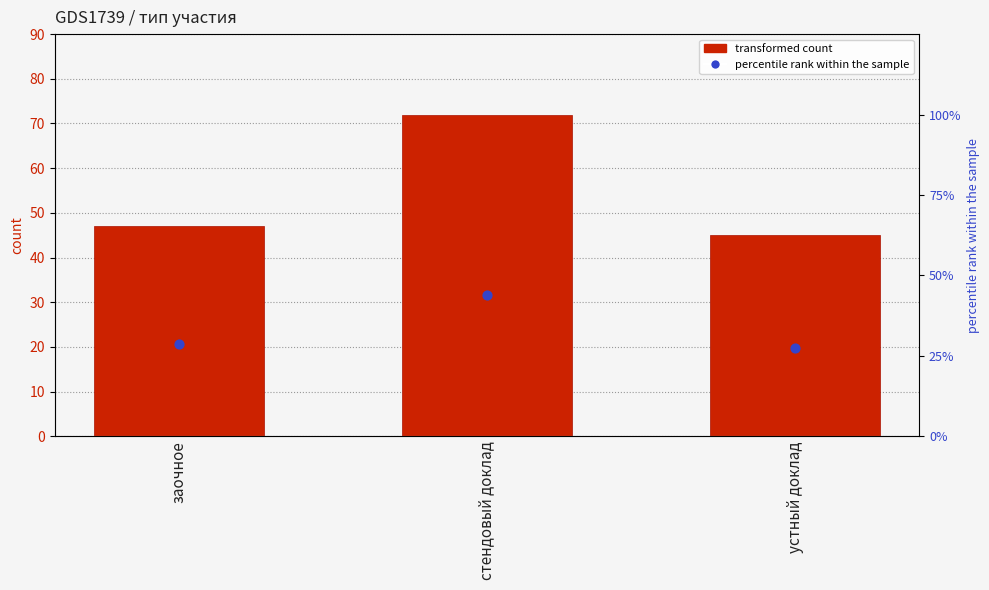

At how many categories does at least one series exceed 40?

3